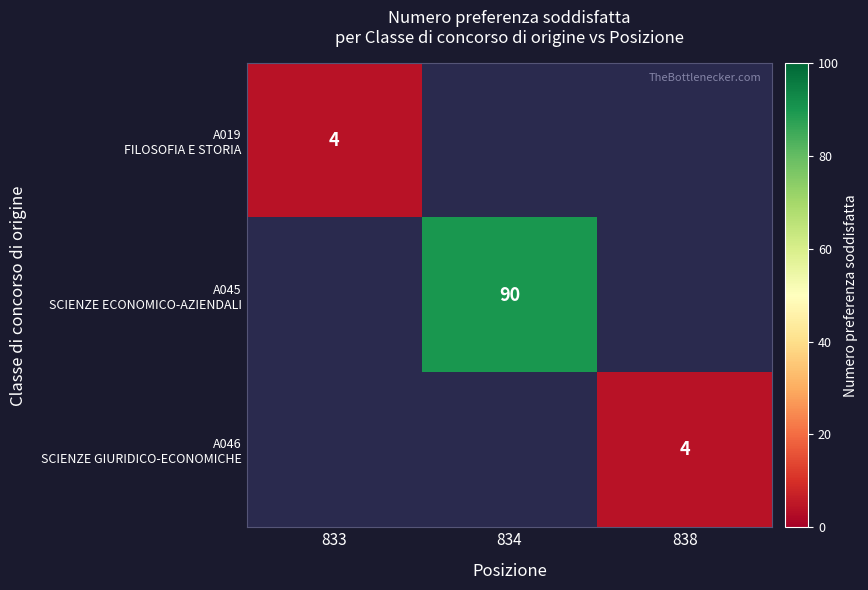

Between 833 and 834, which is larger?

834